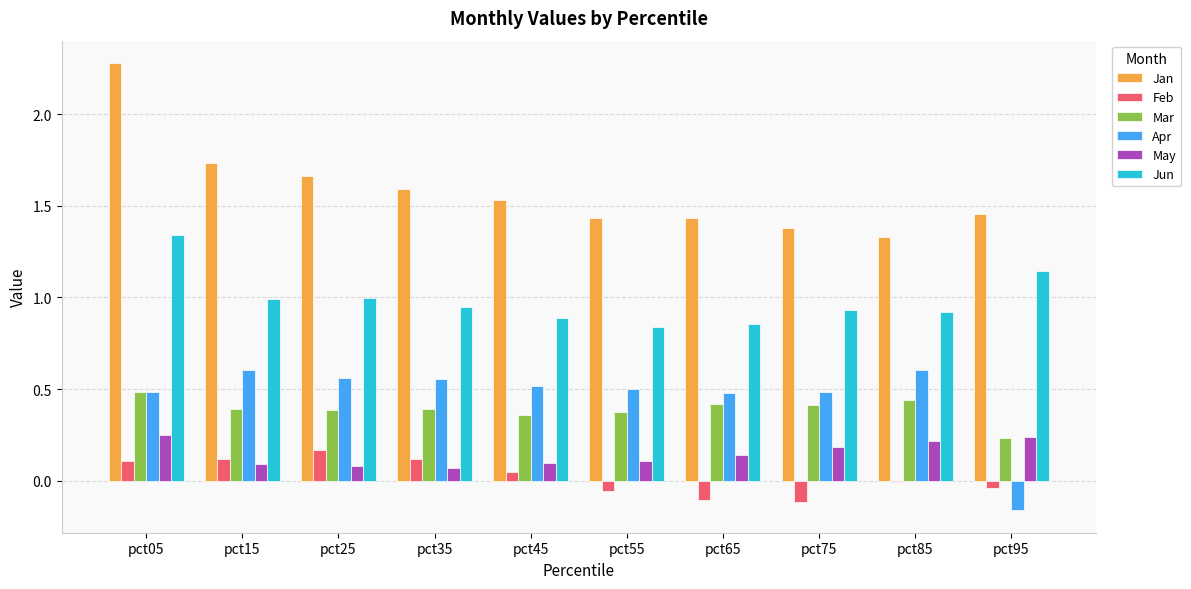

Is it true that Mar equals 0.4 at pct25?

True